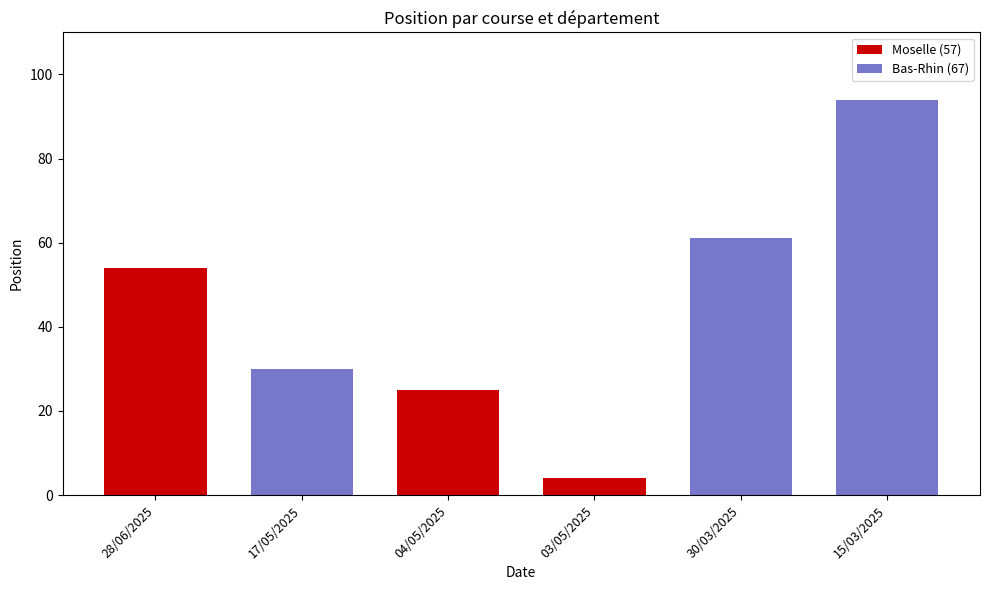

At which label does Moselle (57) reach its peak?

28/06/2025